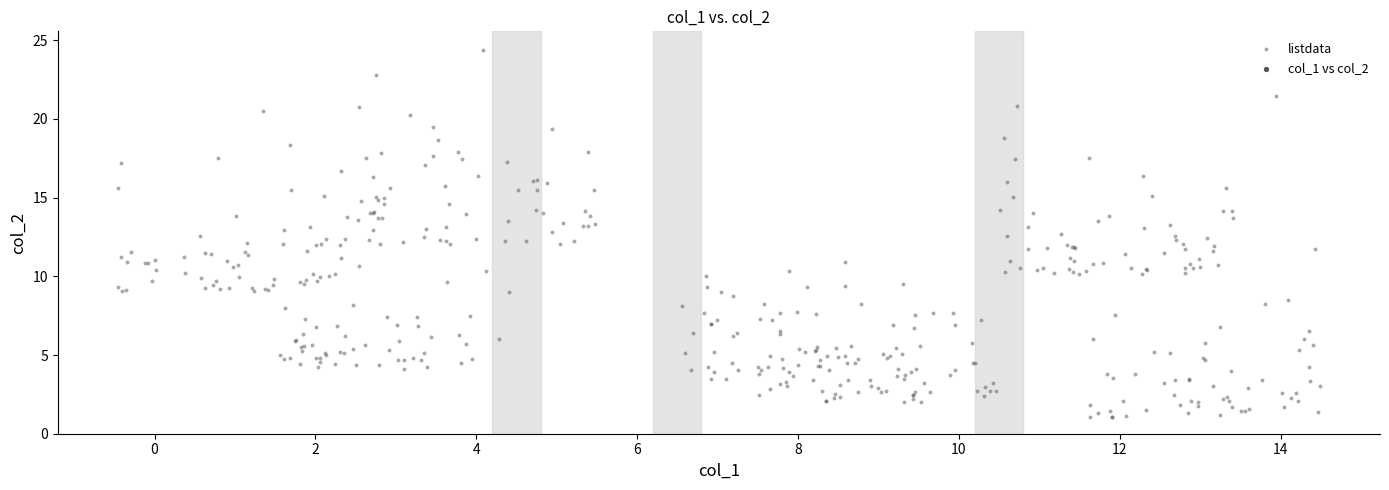

What is the range of Y values (max minus min)?

23.4